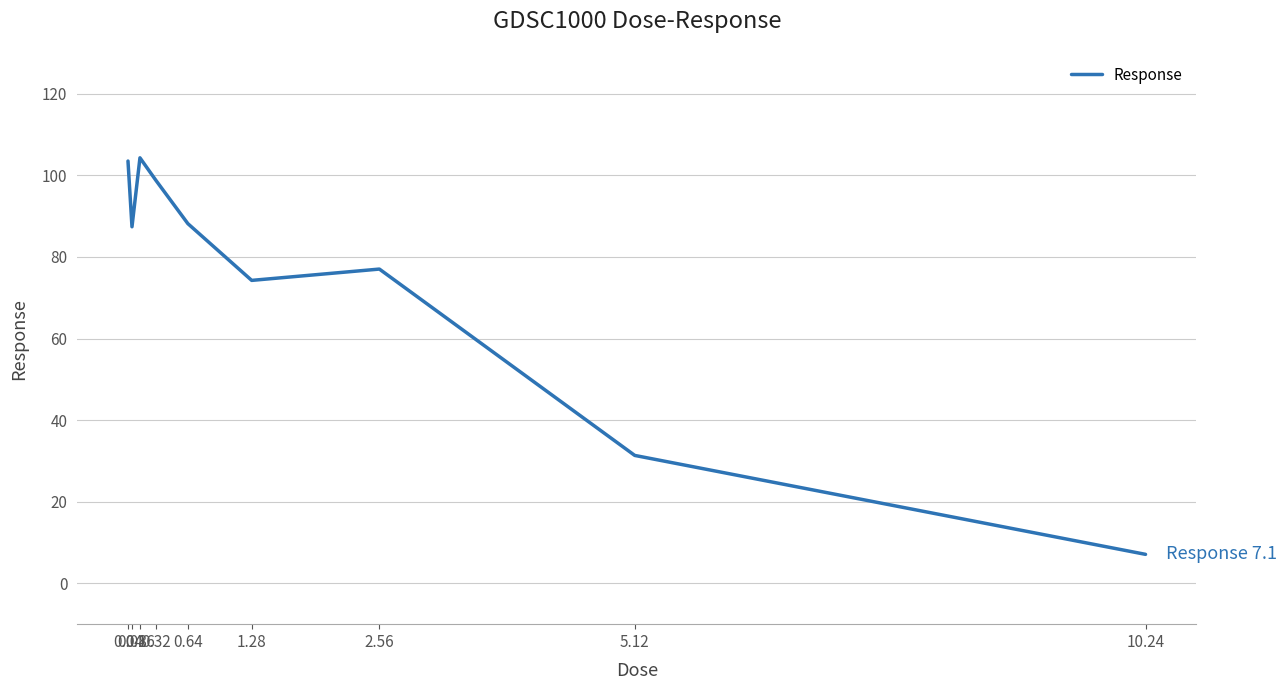

Reading right to left, extract all data points from this chart.

10.24=7.1	5.12=31.4	2.56=77.0	1.28=74.3	0.64=88.2	0.32=98.8	0.16=104.3	0.08=87.4	0.04=103.5